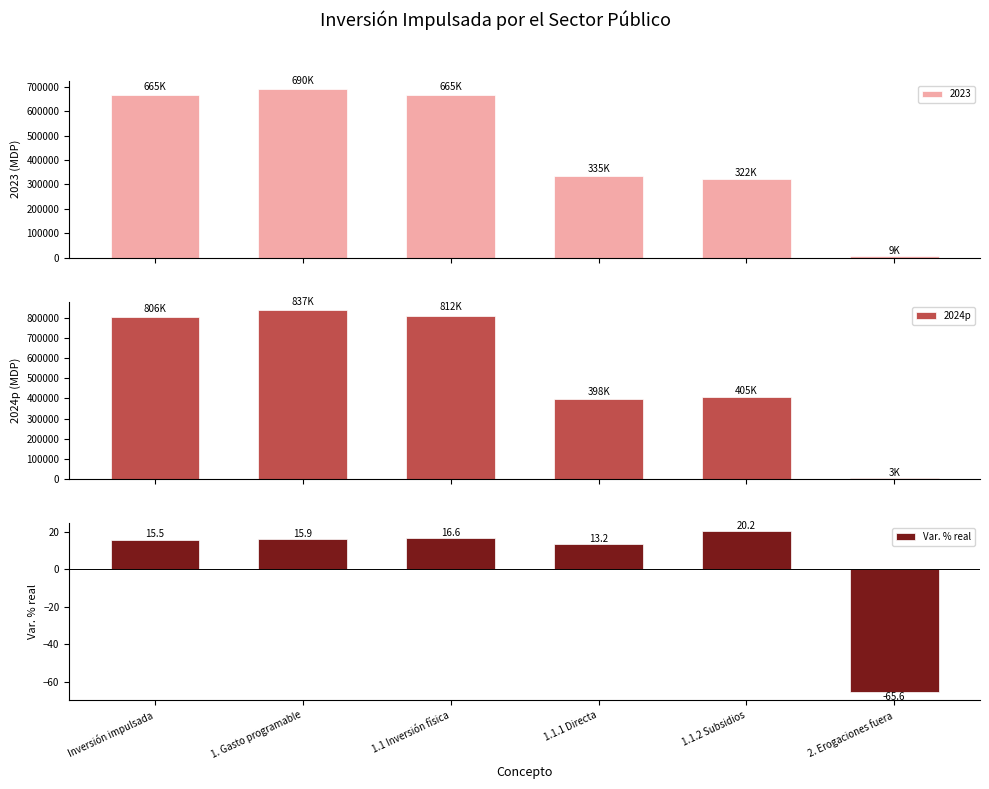

What is the sum of all 2024p values?

3260766.8